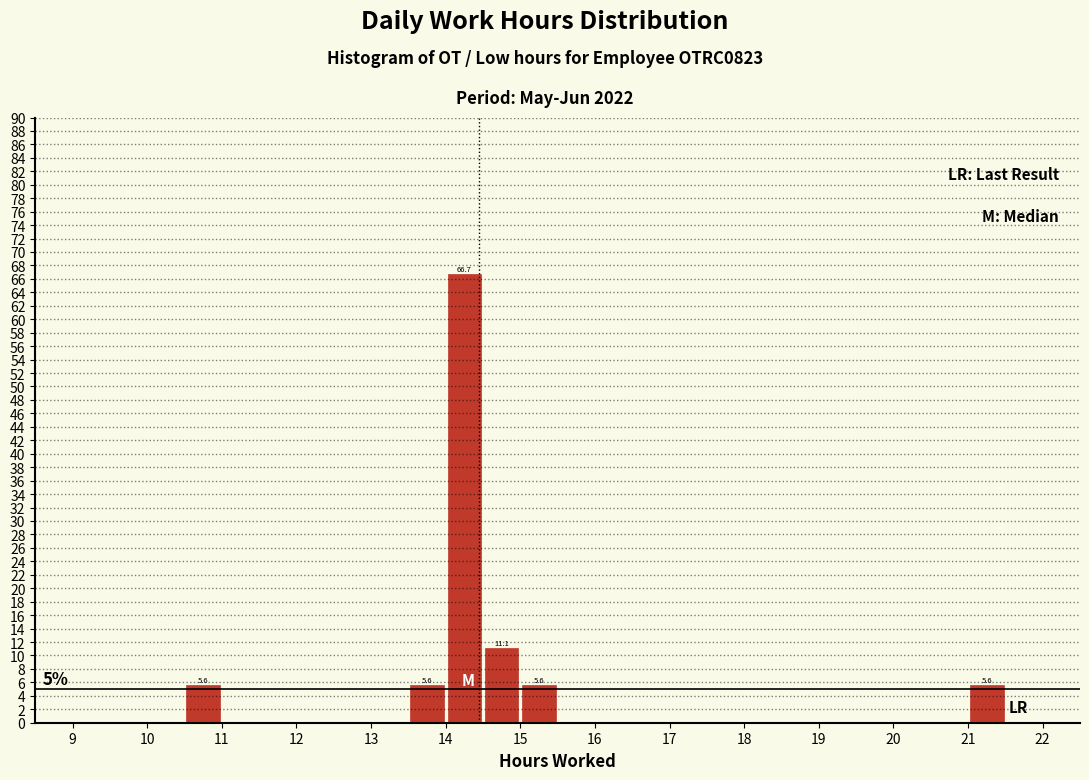

Which range on the x-axis has the tallest bar?

14.0 to 14.5